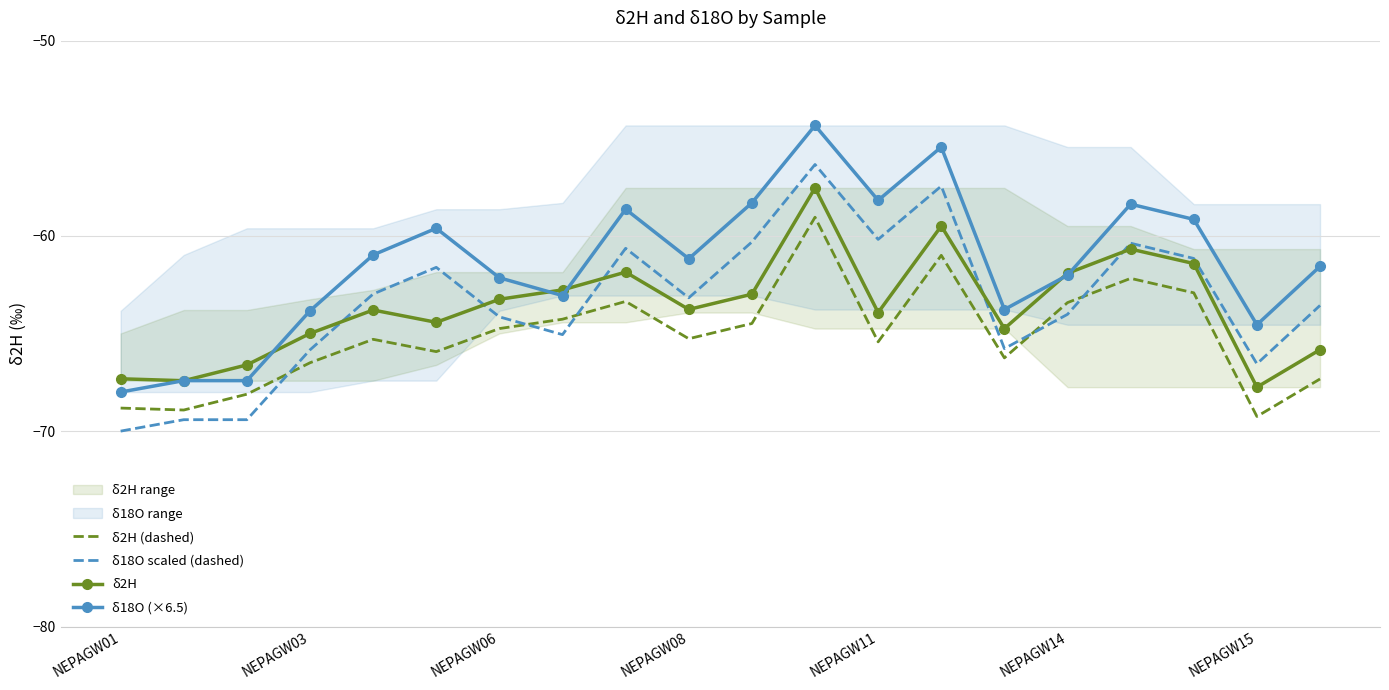

What is the value of the δ2H point at the 13th from the left?

-63.9